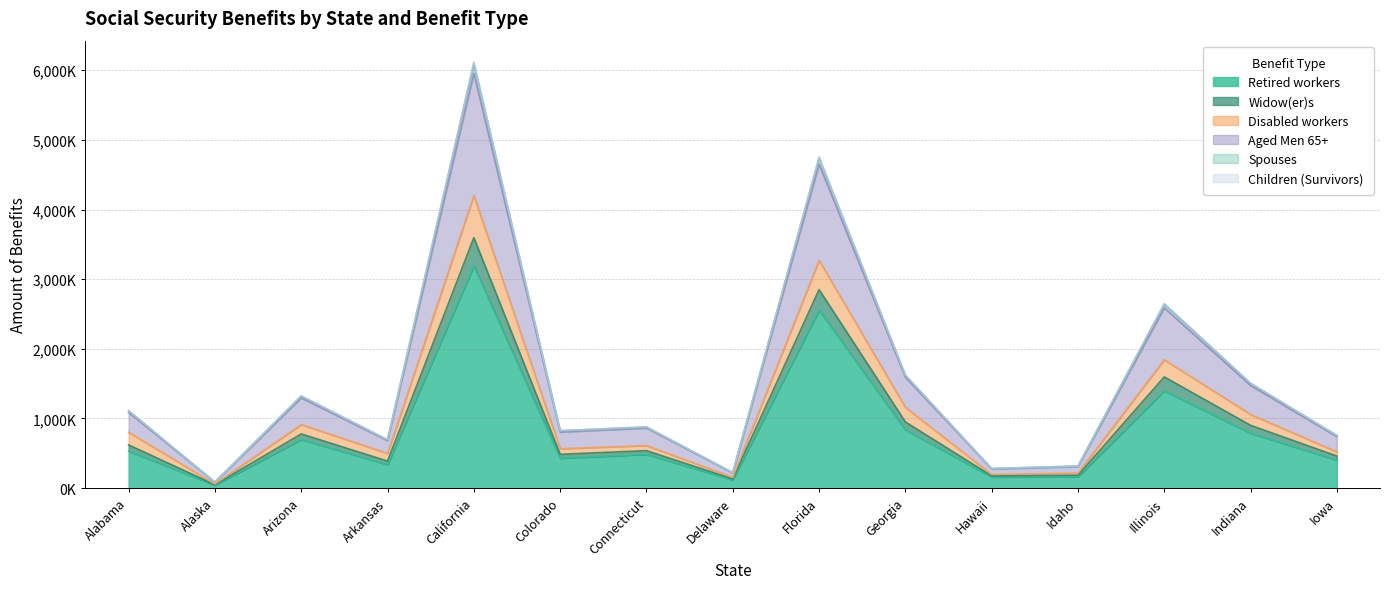

At which category is the sum across all series the highest?

California